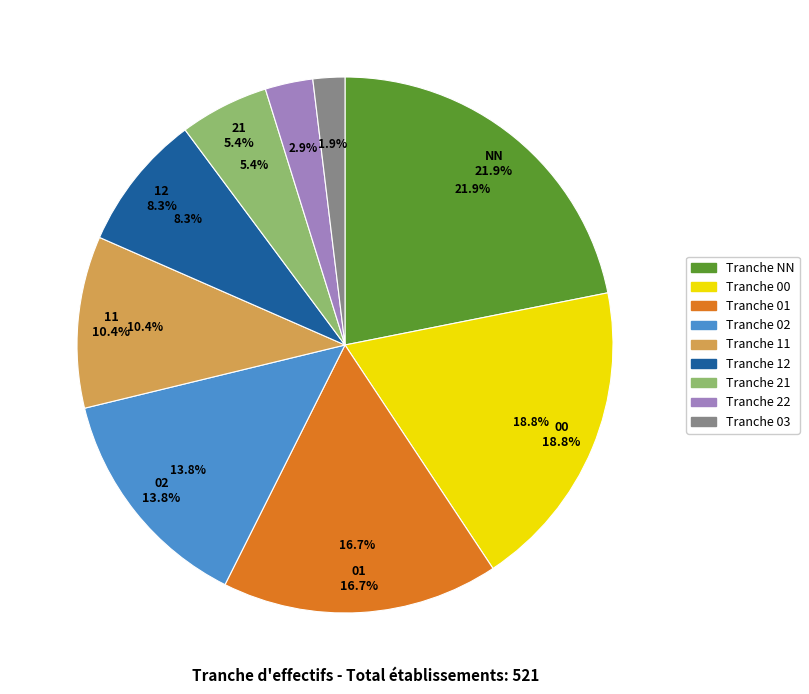

Is 00 the majority of the pie?

No